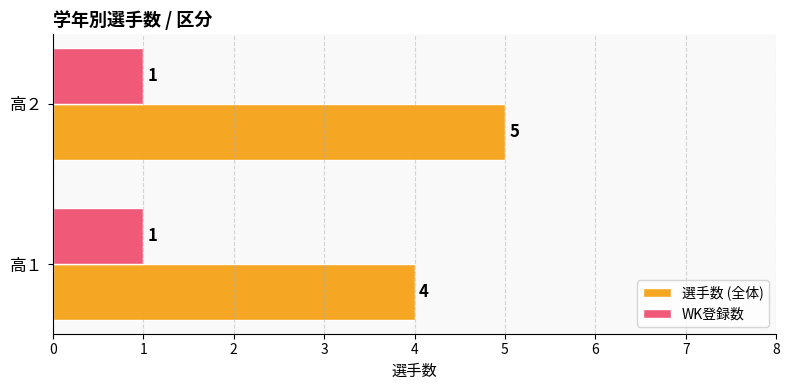

At which label does 選手数 (全体) reach its minimum?

高１